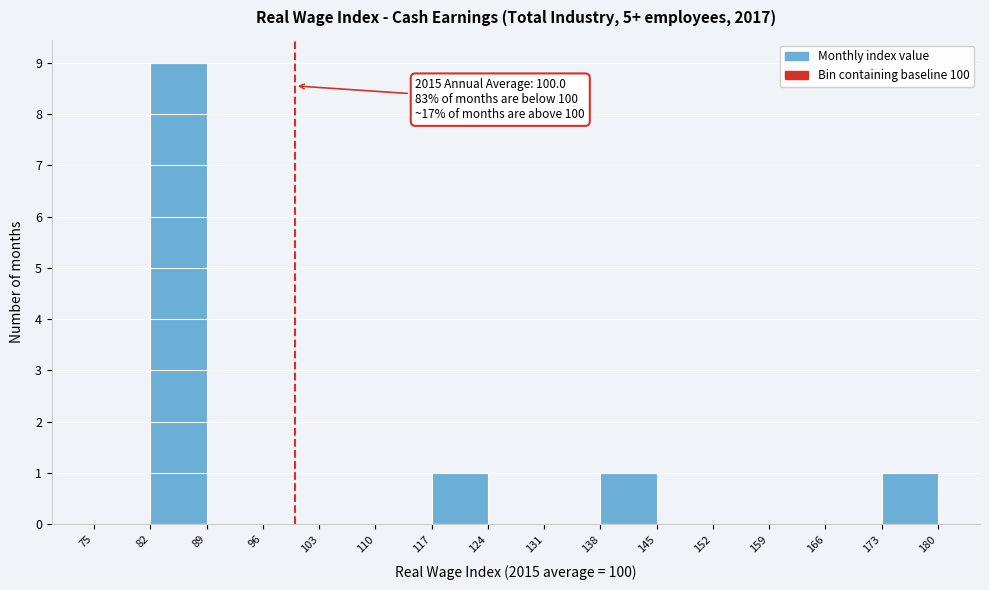

Over which range of the x-axis is the bar tallest?

82 to 89